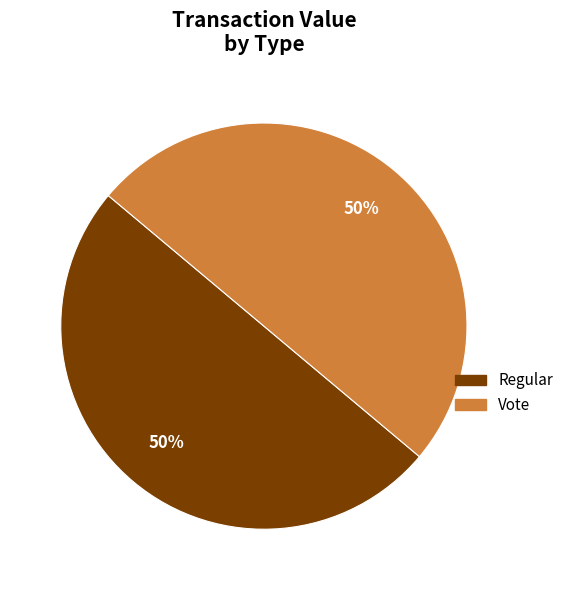

To the nearest percent, what is the average slice percentage?

50%